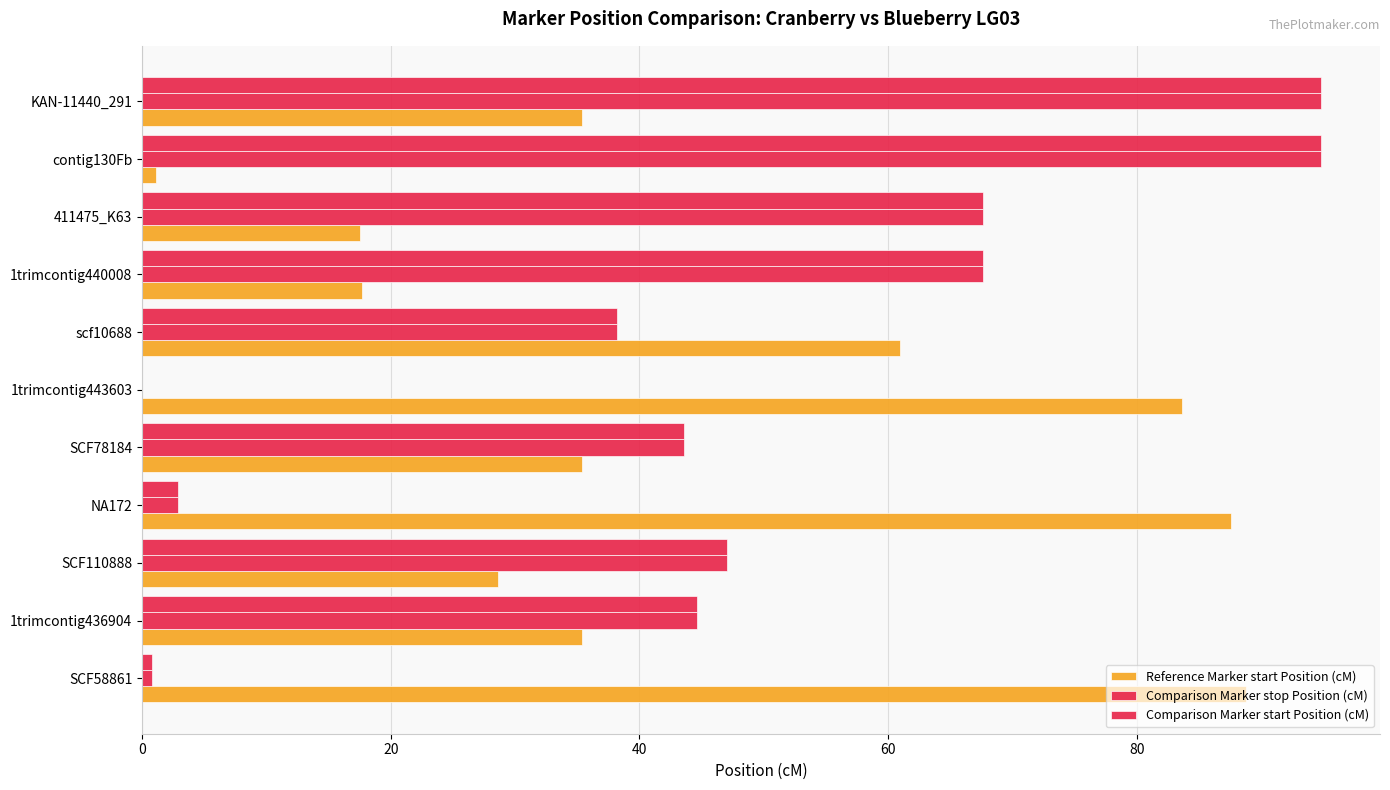

How many data points does each series have?

11